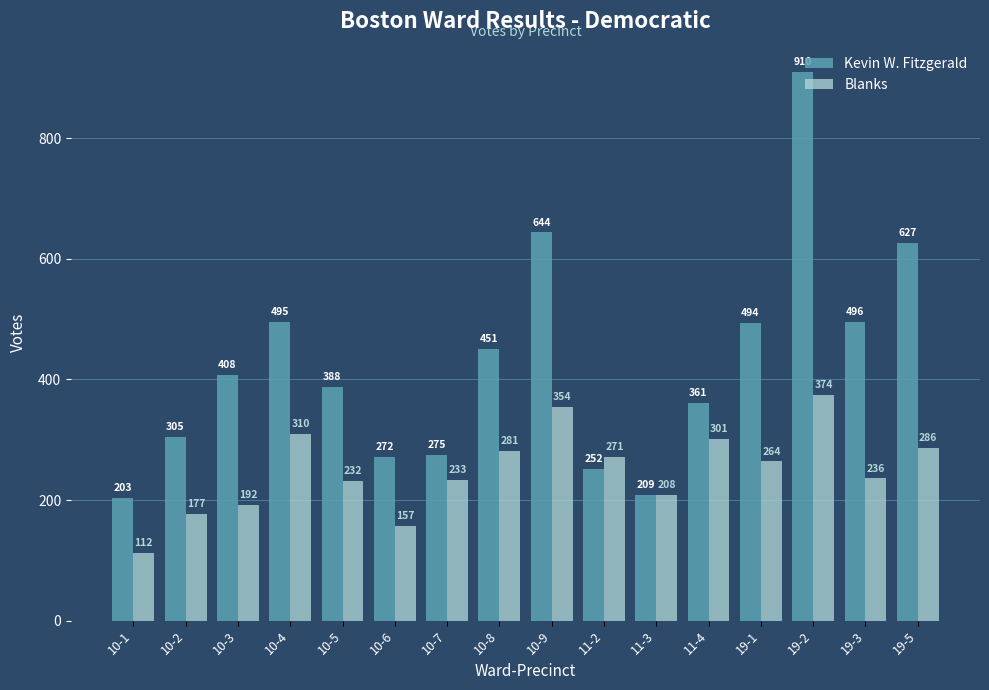

What is the greatest value displayed?

910